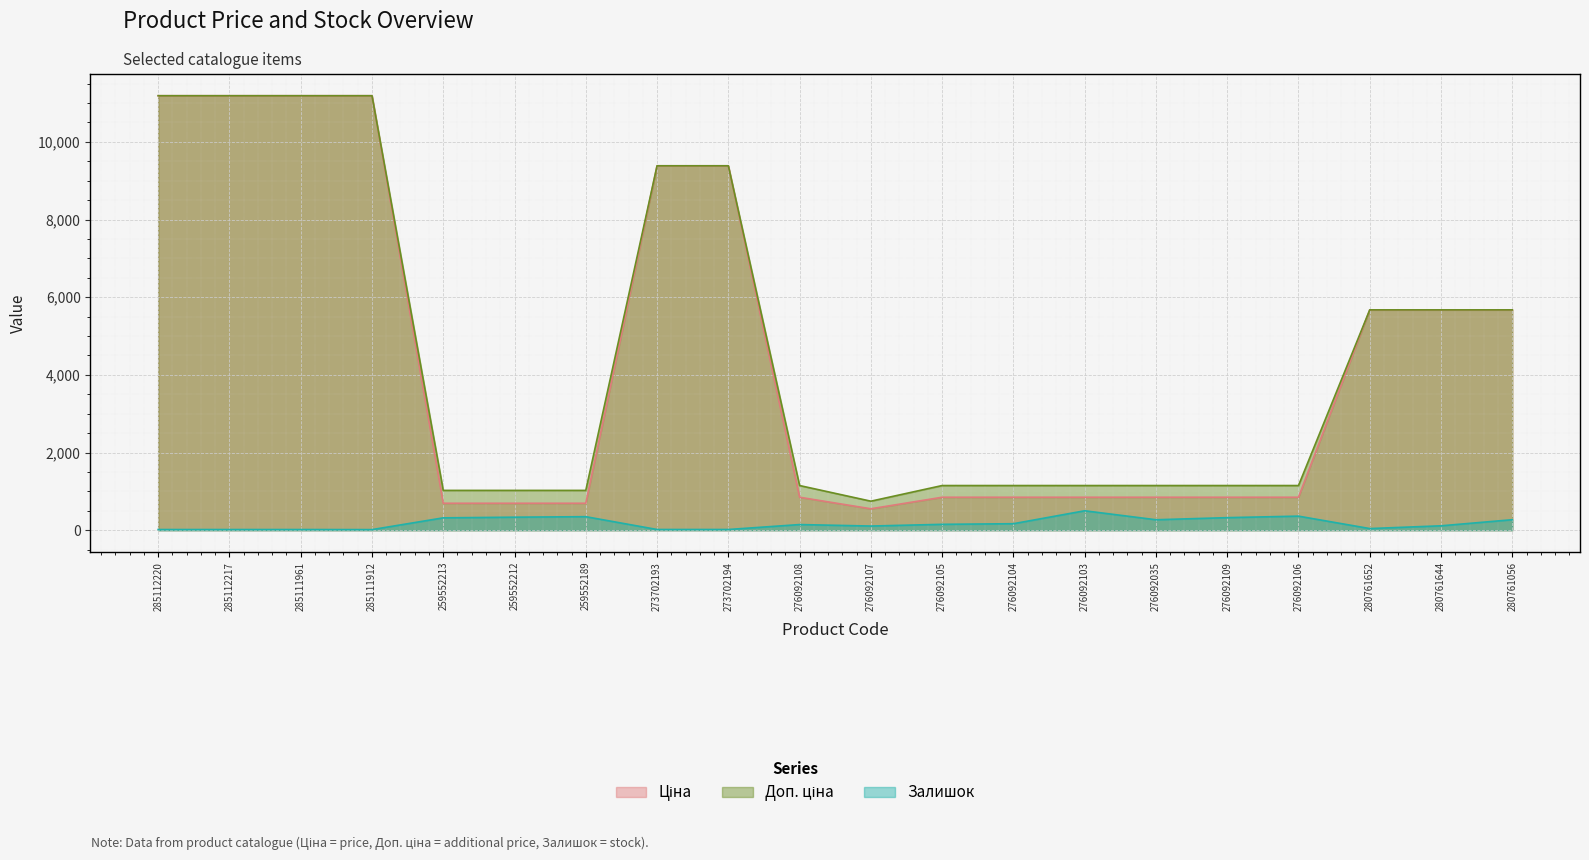

Reading left to right, transcribe all the data shown in this chart.

Ціна: 285112220=11188.2	285112217=11188.2	285111961=11188.2	285111912=11188.2	259552213=693.7	259552212=693.7	259552189=693.7	273702193=9384.0	273702194=9384.0	276092108=848.4	276092107=551.5	276092105=848.4	276092104=848.4	276092103=848.4	276092035=848.4	276092109=848.4	276092106=848.4	280761652=5673.8	280761644=5673.8	280761056=5673.8
Доп. ціна: 285112220=11188.2	285112217=11188.2	285111961=11188.2	285111912=11188.2	259552213=1024.6	259552212=1024.6	259552189=1024.6	273702193=9384.0	273702194=9384.0	276092108=1149.7	276092107=747.0	276092105=1149.7	276092104=1149.7	276092103=1149.7	276092035=1149.7	276092109=1149.7	276092106=1149.7	280761652=5673.8	280761644=5673.8	280761056=5673.8
Залишок: 285112220=17.0	285112217=17.0	285111961=17.0	285111912=15.0	259552213=318.0	259552212=335.0	259552189=348.0	273702193=18.0	273702194=18.0	276092108=145.0	276092107=107.0	276092105=151.0	276092104=167.0	276092103=500.0	276092035=269.0	276092109=323.0	276092106=362.0	280761652=42.0	280761644=113.0	280761056=270.0